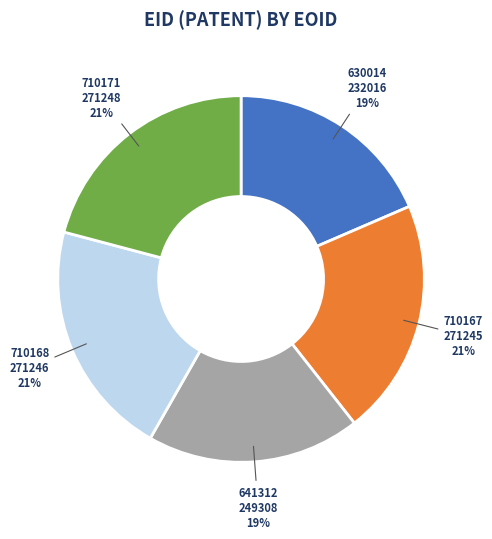

To the nearest percent, what is the average slice percentage?

20%